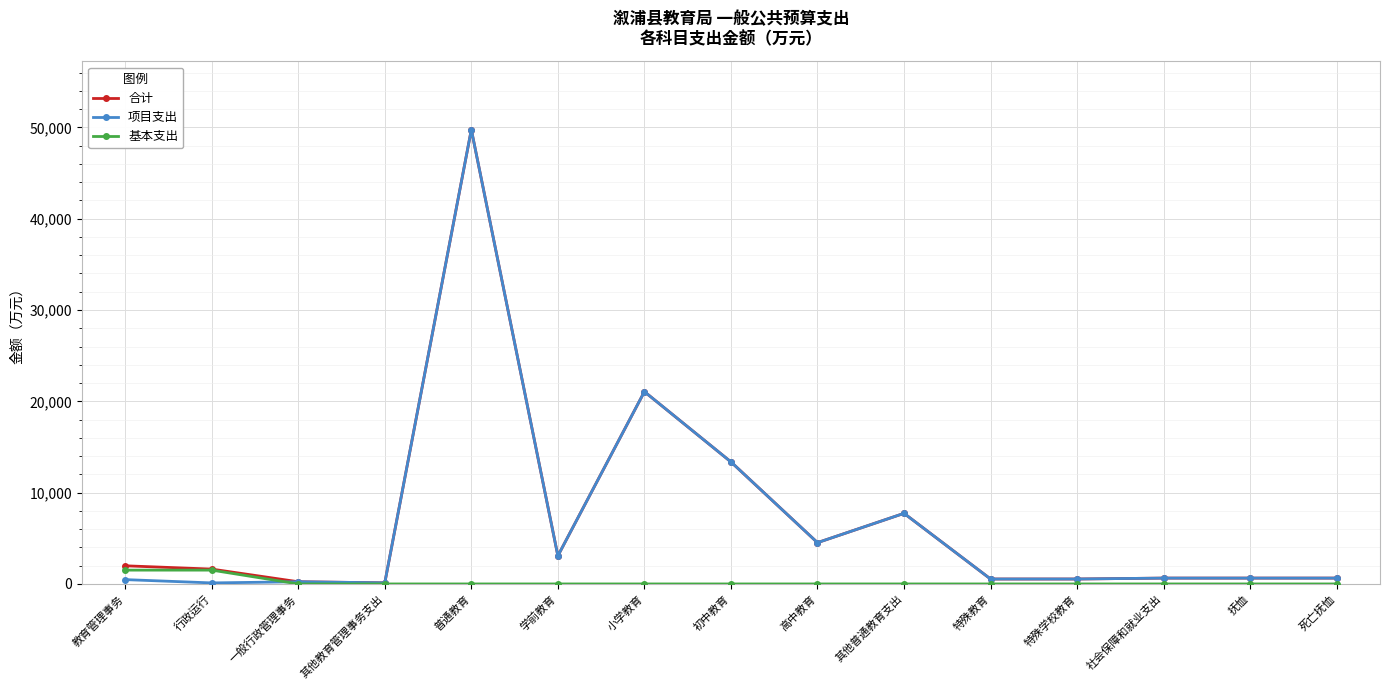

Where is 项目支出 nearest to the value 24934?

小学教育